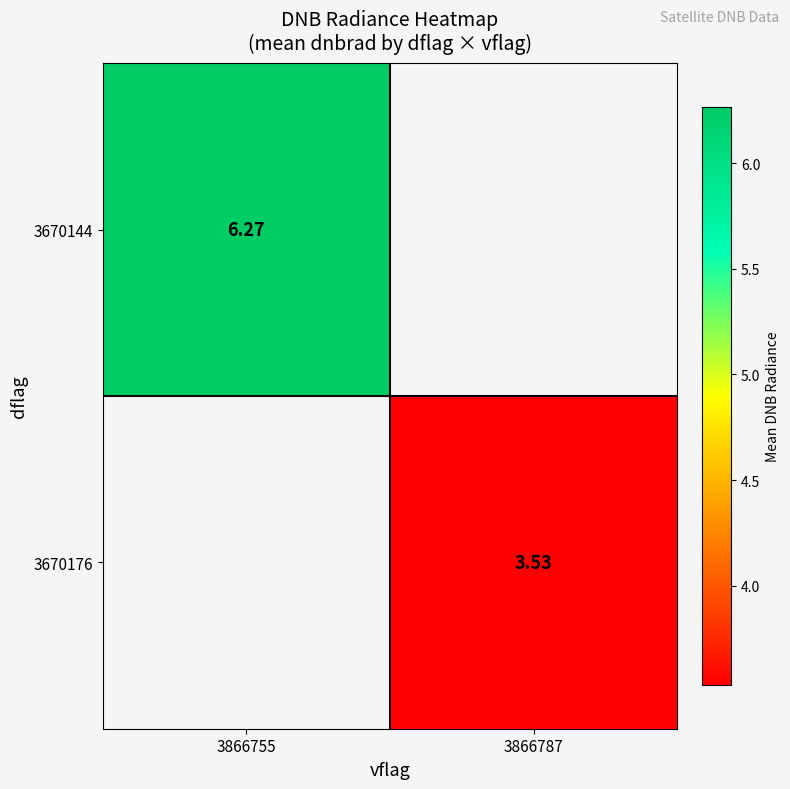

What is the minimum value for 3670144?

6.3